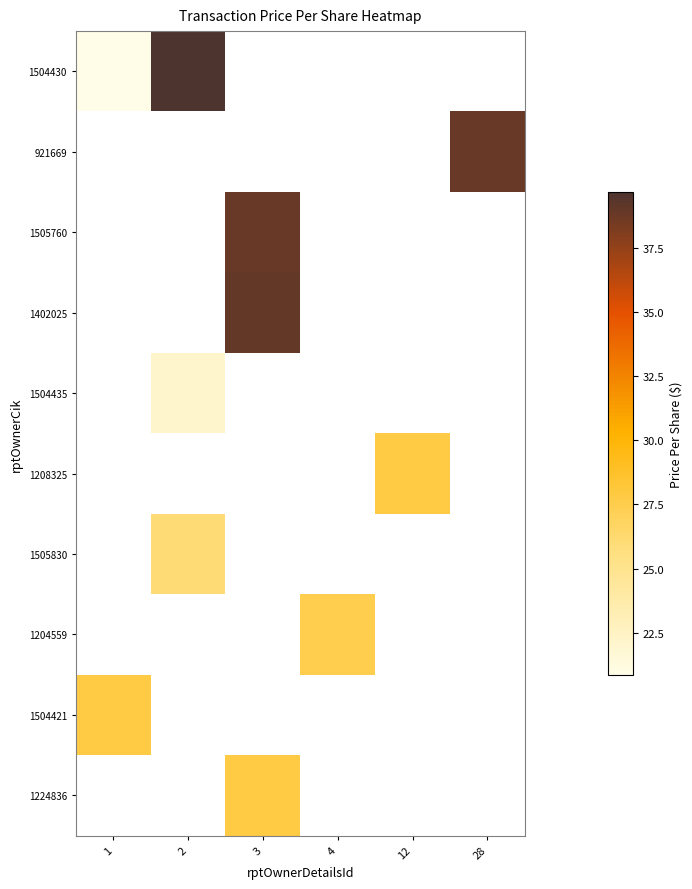

At how many categories does at least one series exceed 36?

3